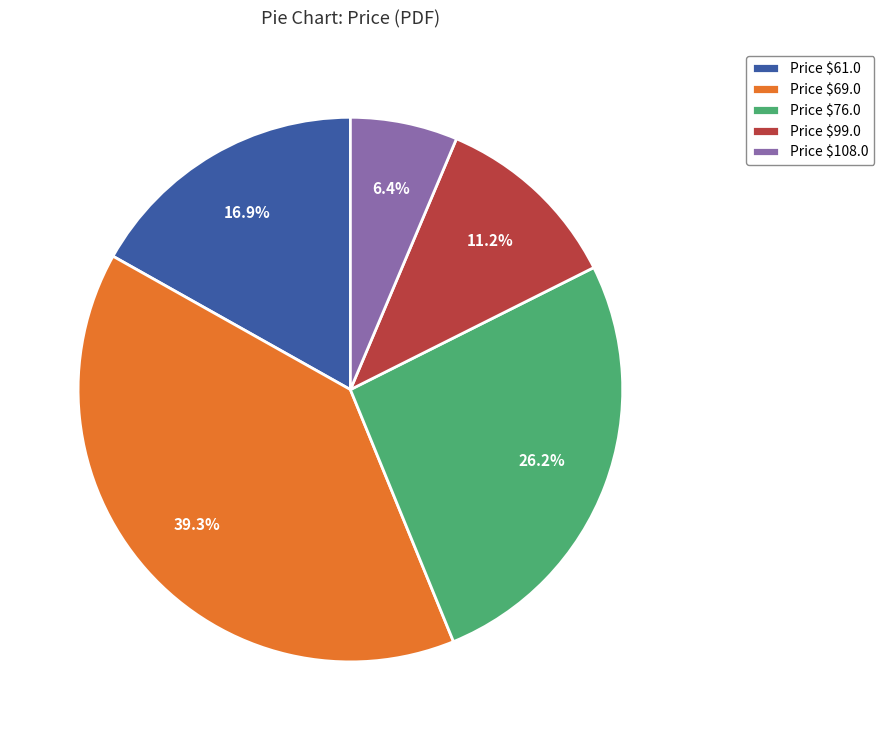

What portion of the pie excludes Price $61.0?

83.1%